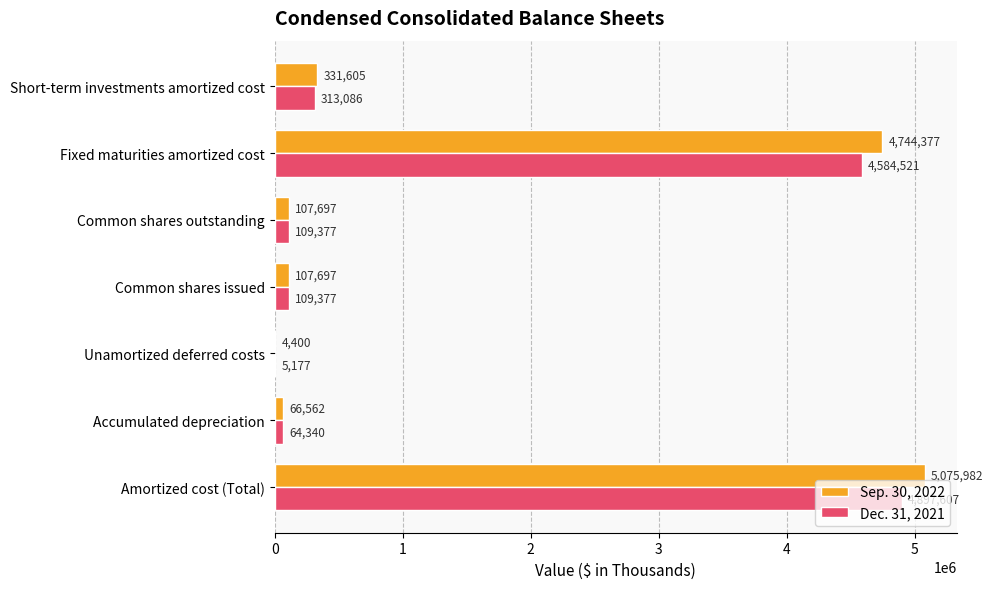

Between Accumulated depreciation and Unamortized deferred costs, which series saw the biggest shift?

Sep. 30, 2022